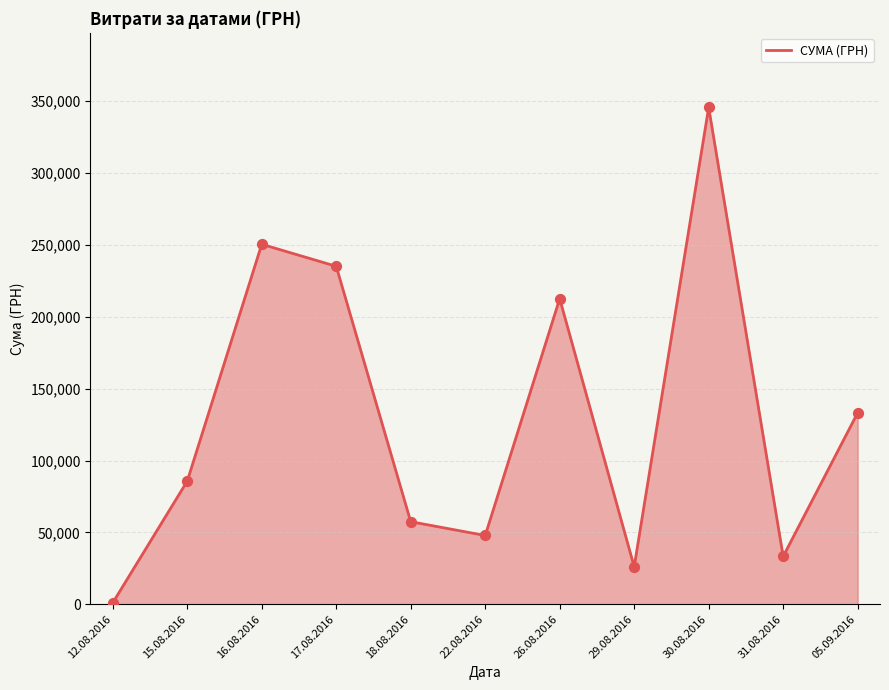

Which has a higher value, 05.09.2016 or 31.08.2016?

05.09.2016